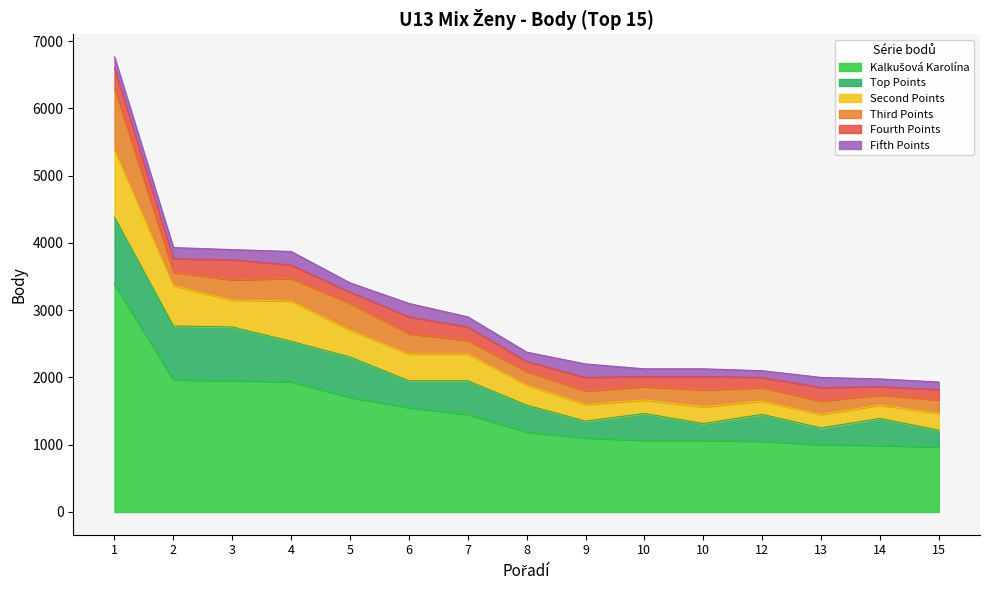

Which series changed the most between 4 and 10?

Kalkušová Karolína